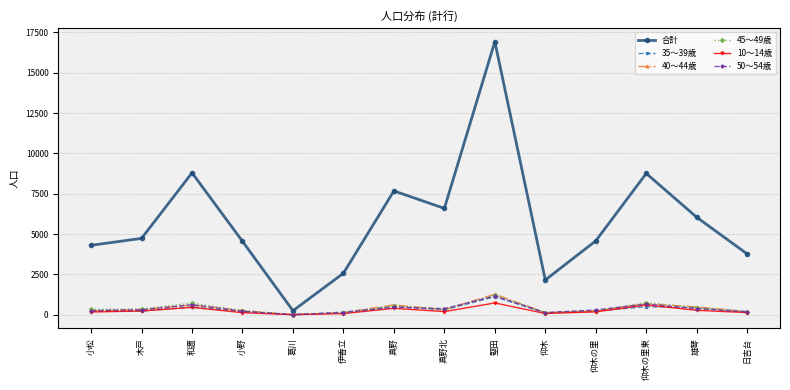

Which series has the widest spread of values?

合計